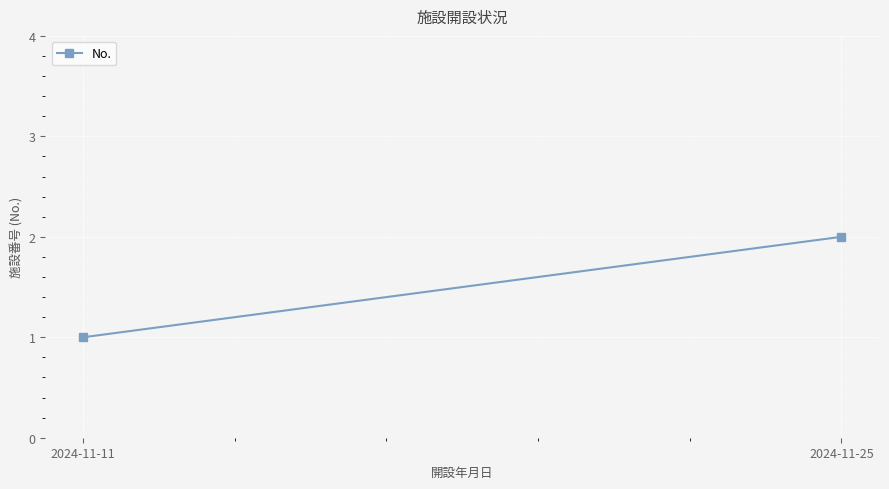

What is the sum of the values at 2024-11-11 and 2024-11-25?

3